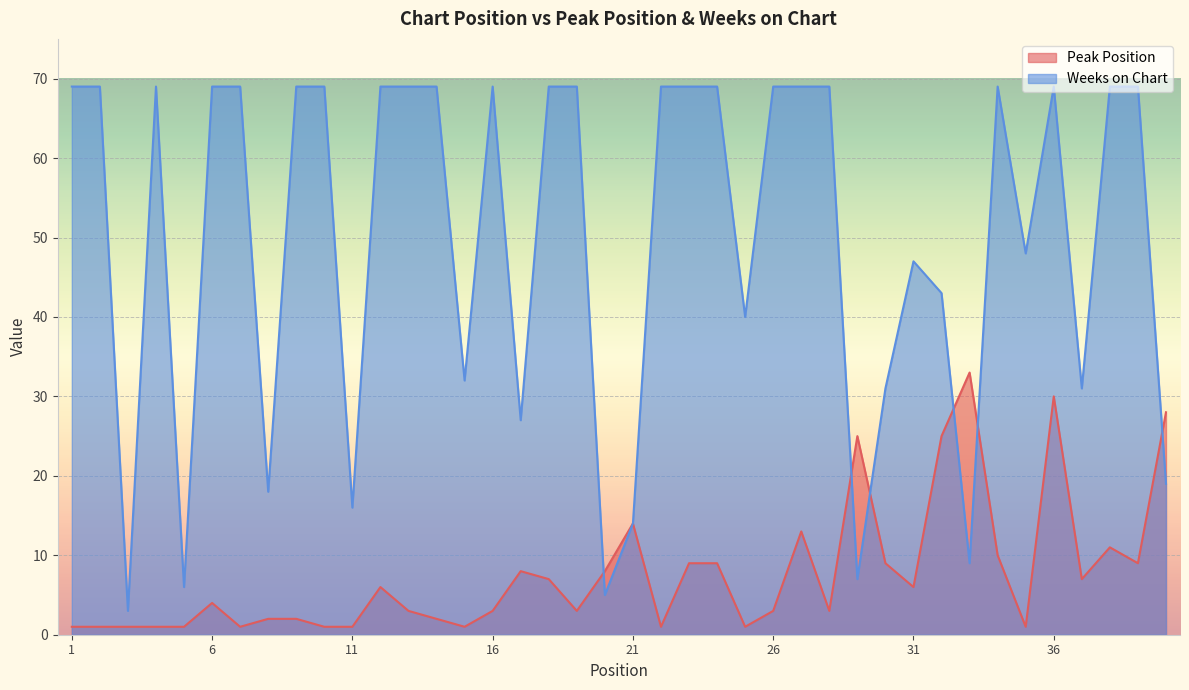

The Weeks on Chart series shows 115 at 23. True or false?

False